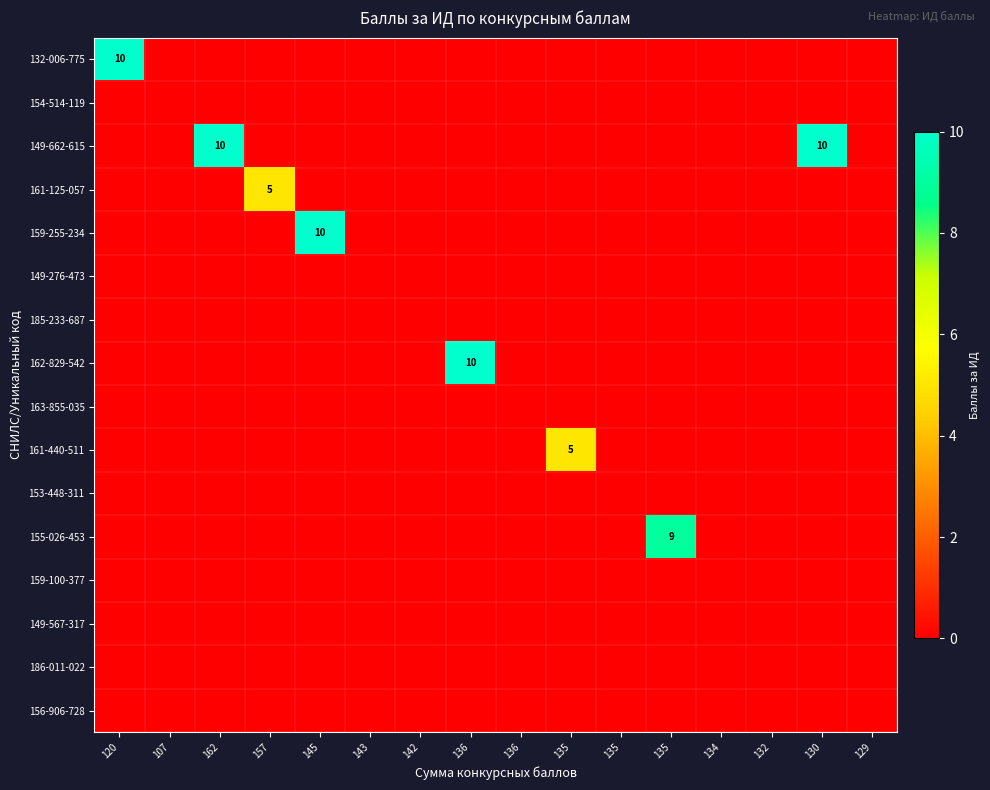

True or false: 159-255-234 has a value of 0 at 136.

True